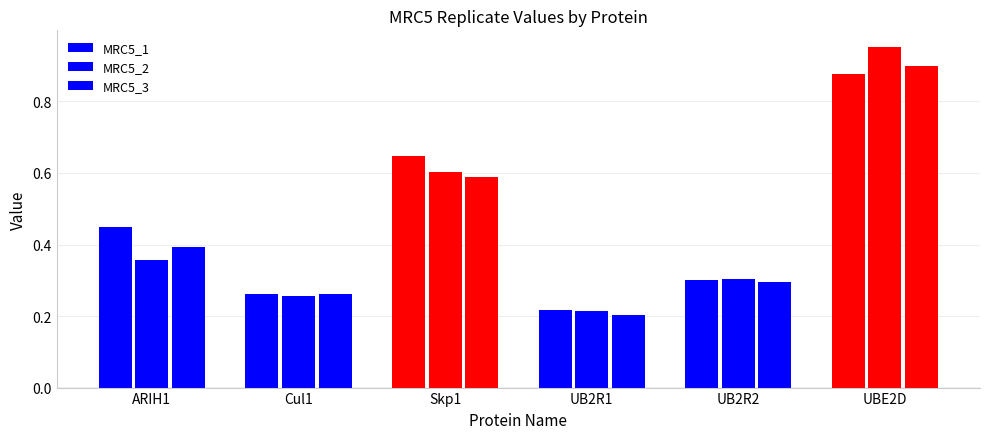

Count the number of categories in the chart.

6